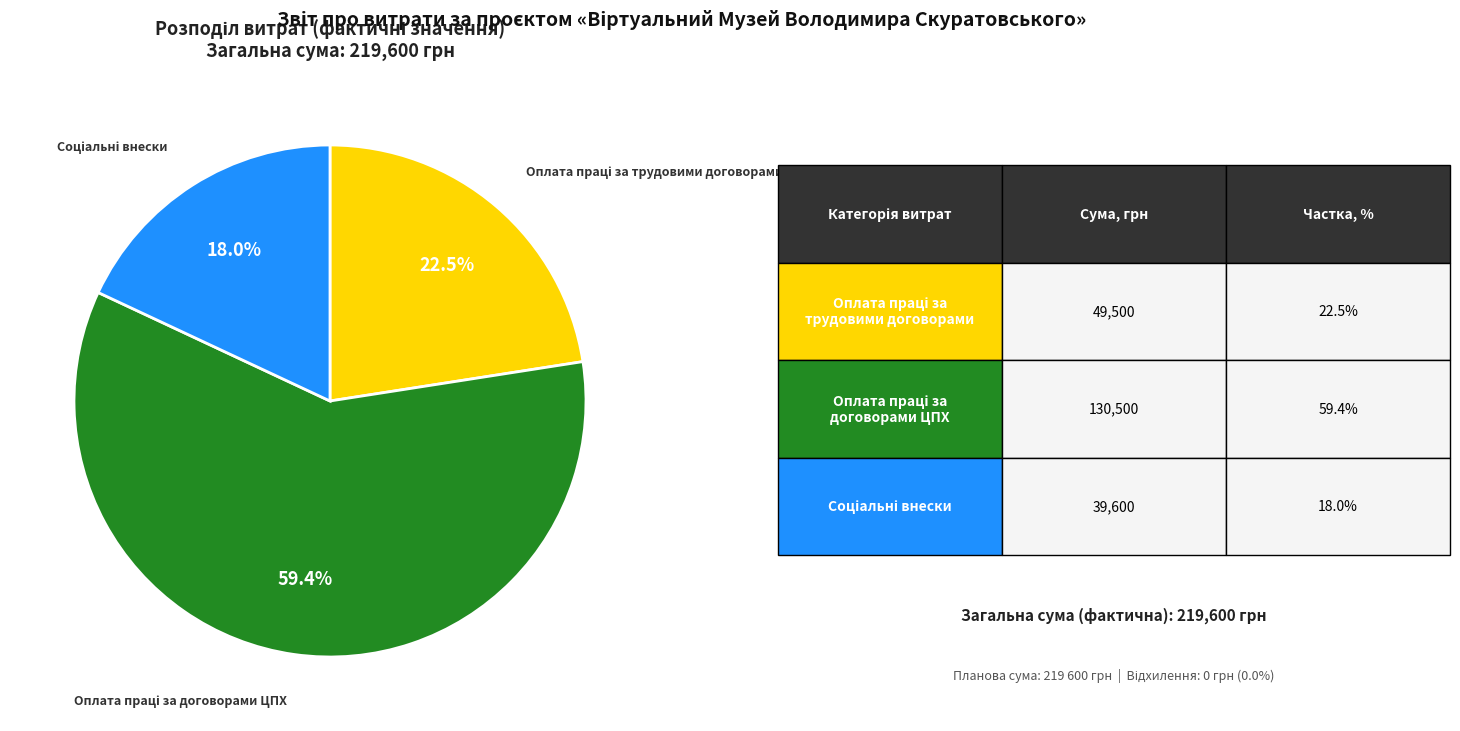

Does any single category account for the majority?

Yes